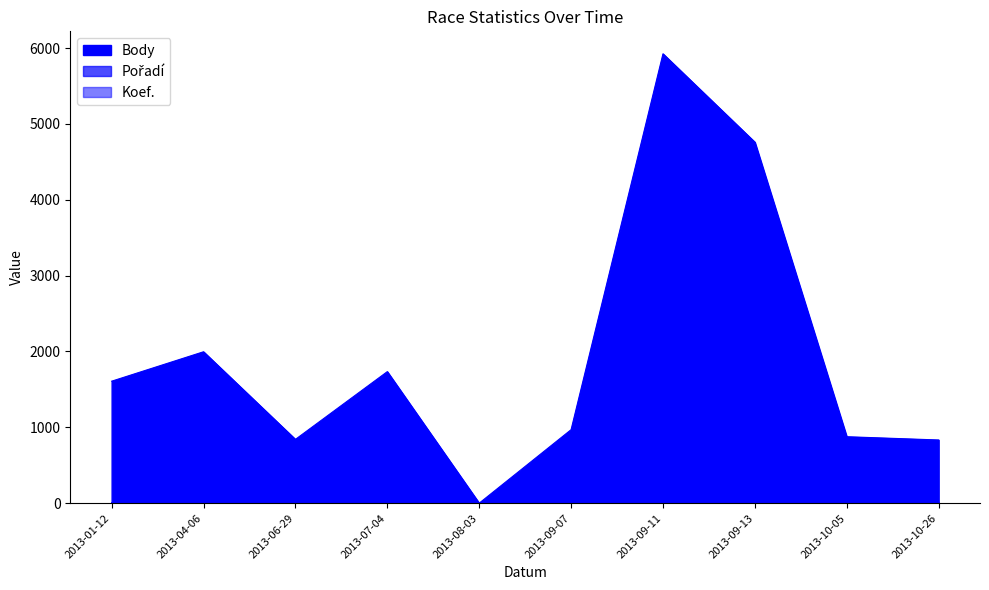

At 2013-09-13, list the series in order from smallest to largest.

Koef., Pořadí, Body